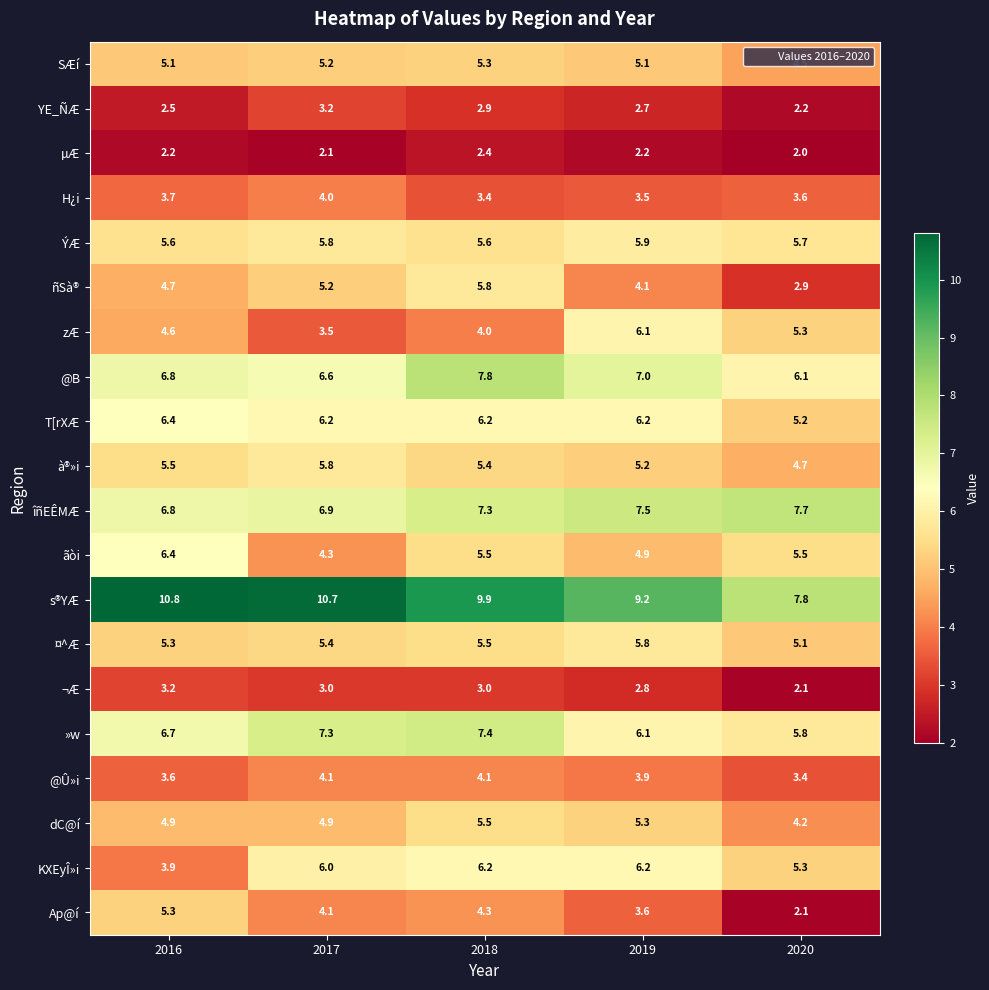

Which series has the widest spread of values?

Ap@í